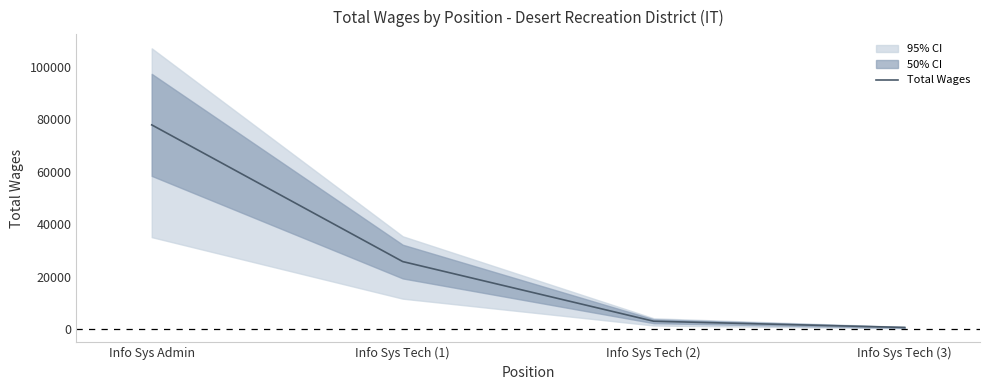

What is the minimum value shown in the chart?

597